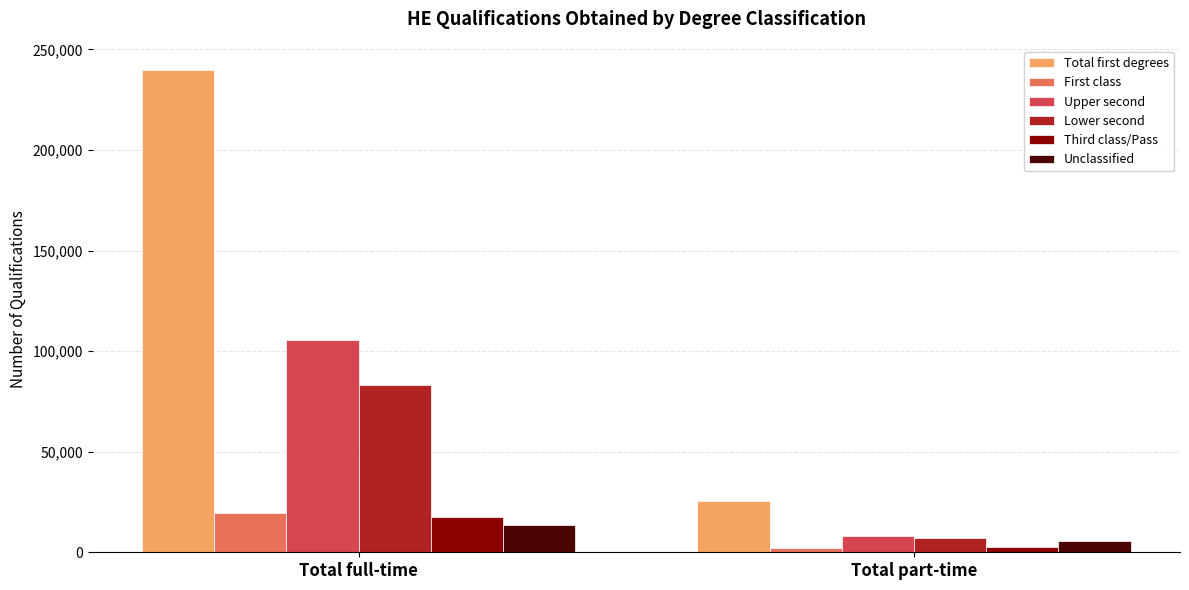

List the labels in order of First class value, largest first.

Total full-time, Total part-time